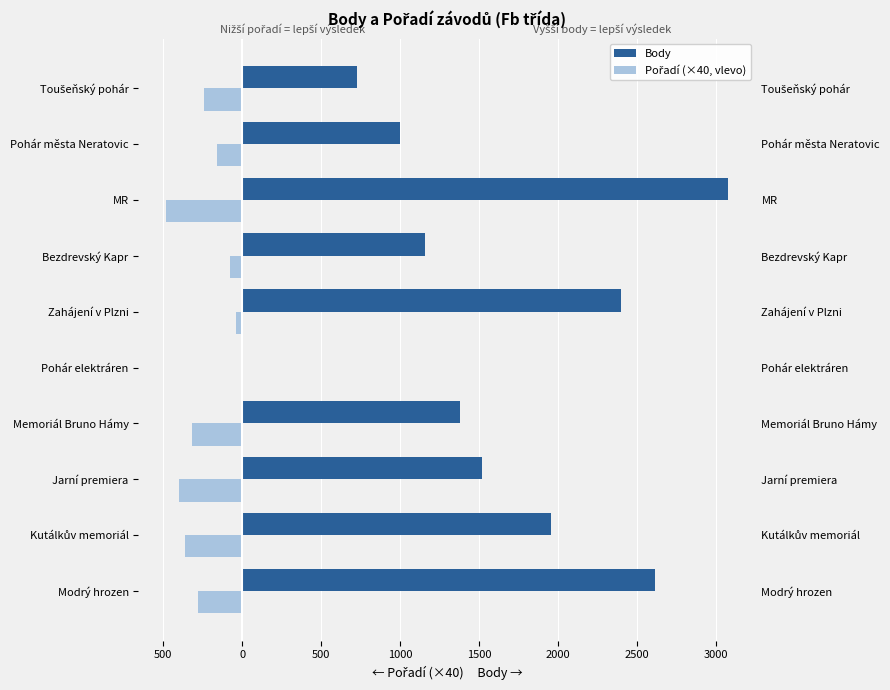

What is the minimum value shown in the chart?

-480